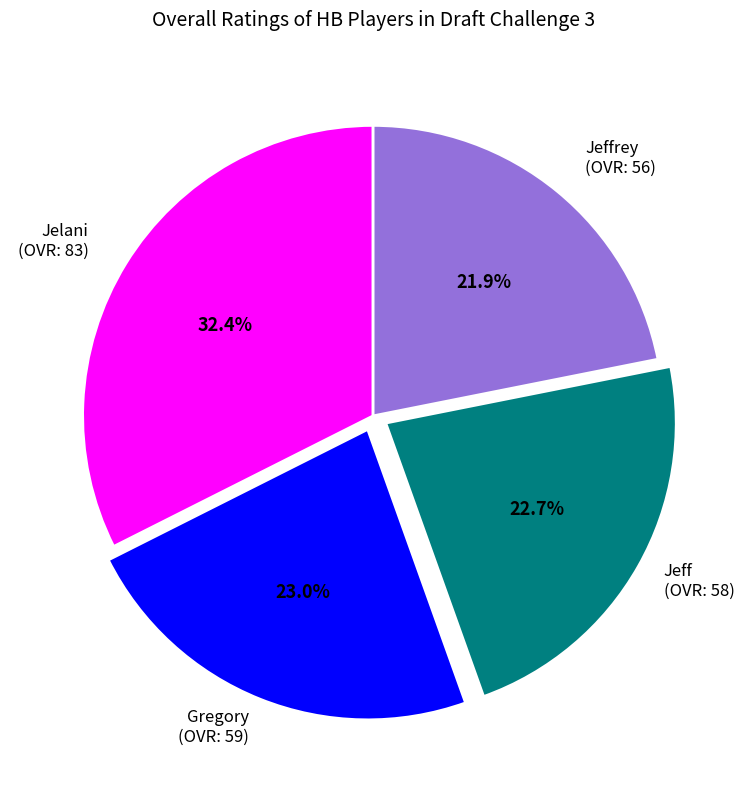

Is there a majority slice in this chart?

No